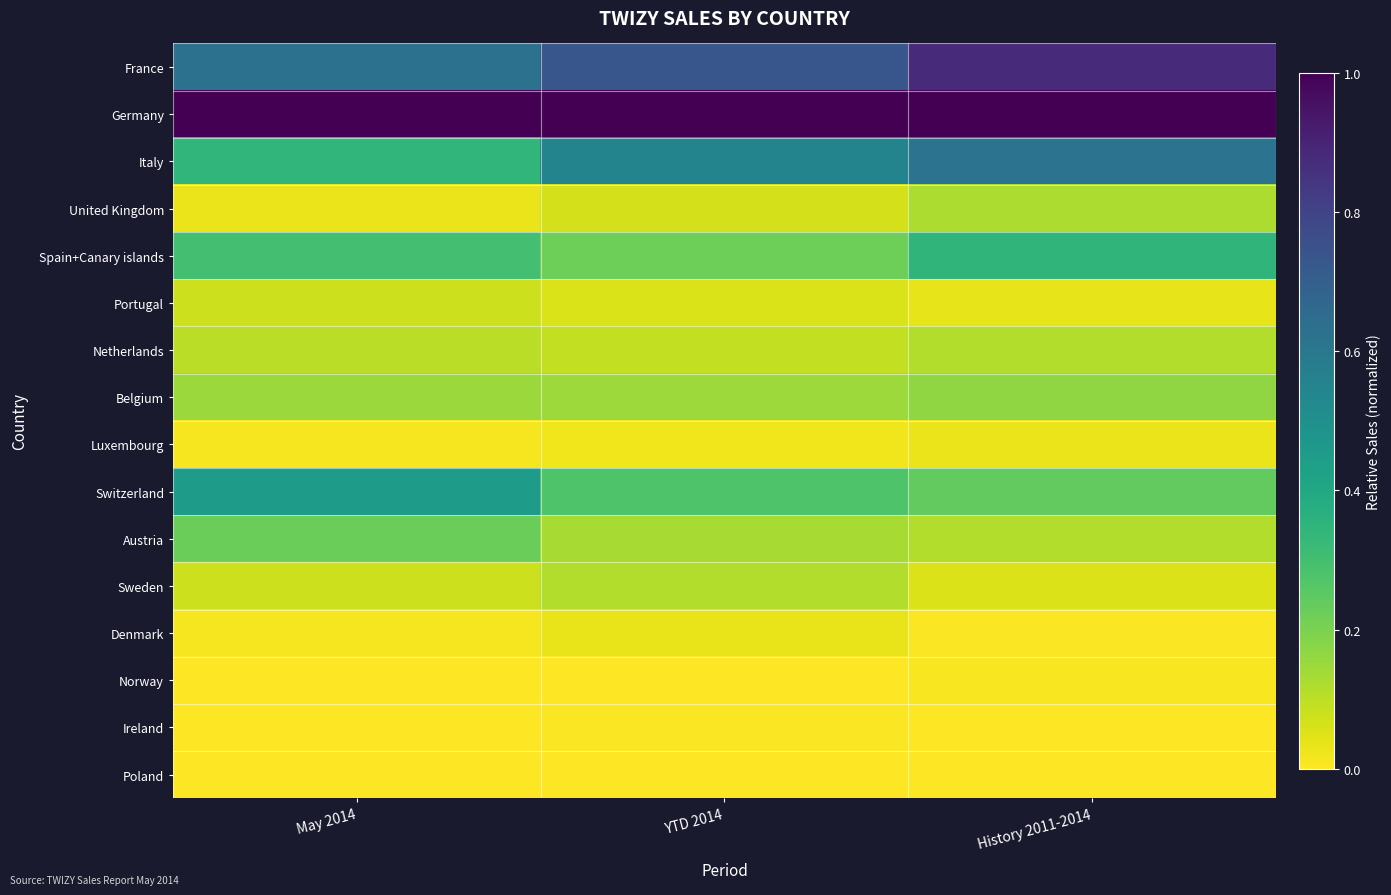

How many distinct data groups are displayed?

16